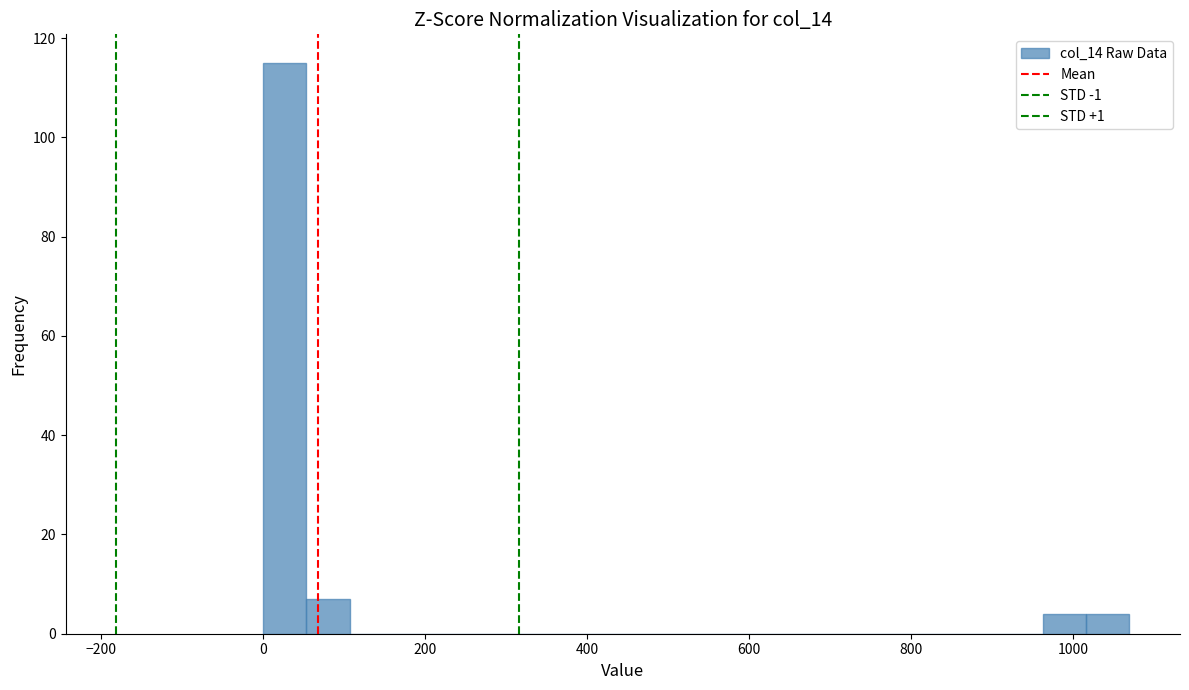

Around what value on the x-axis is the tallest bar? Give the approximate position of its centre, as read against the axis.

20